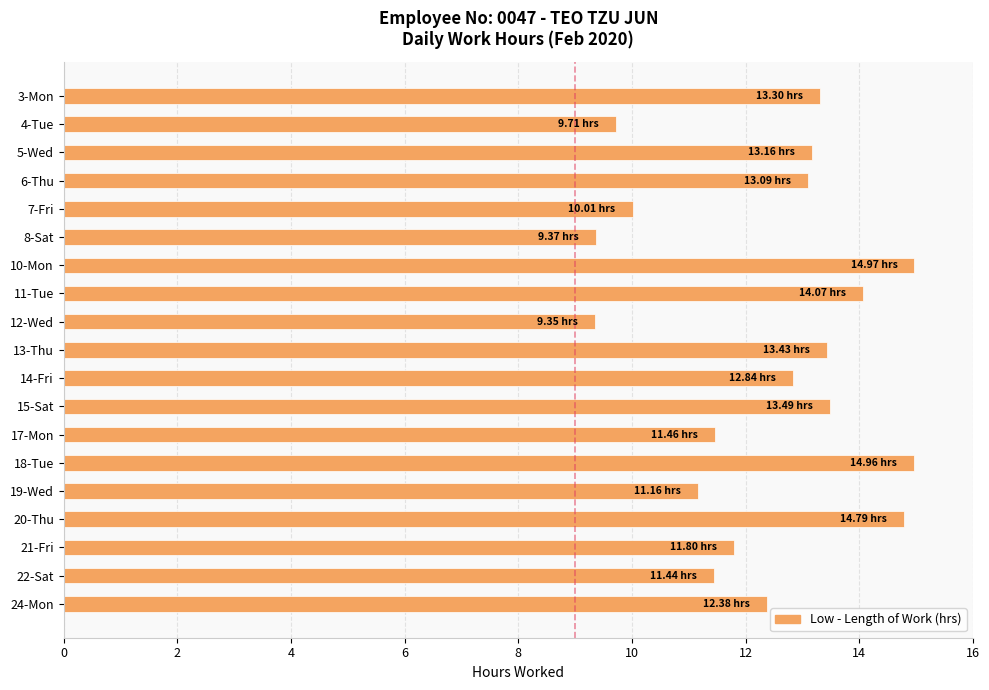

How many data points are less than 12?

8